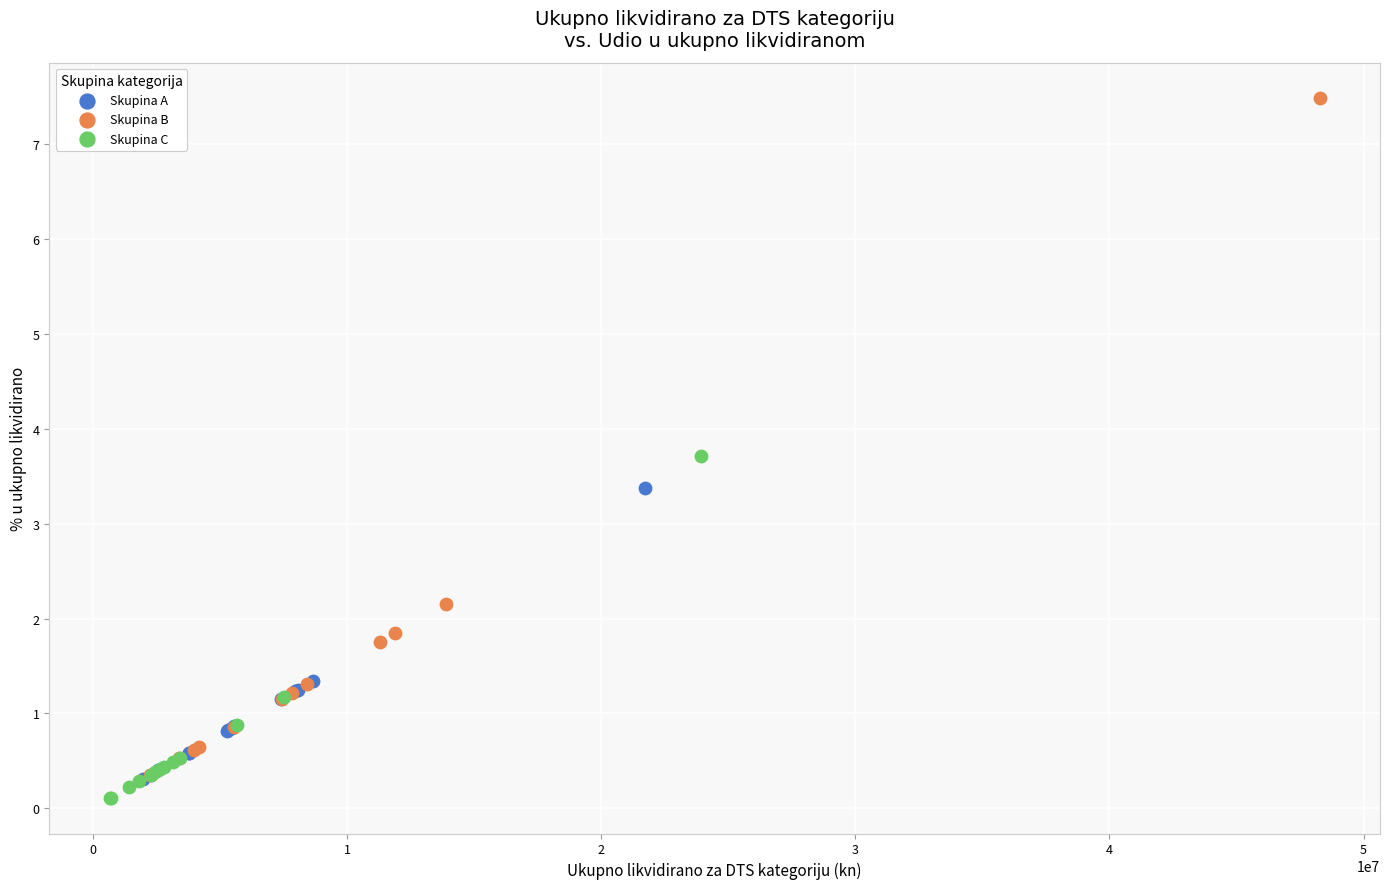

Which series has the largest Y range (max minus min)?

Skupina B